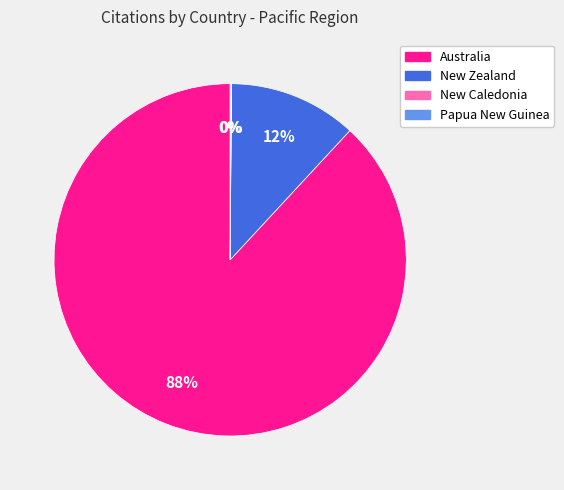

The New Zealand slice represents 12% of the pie. True or false?

True